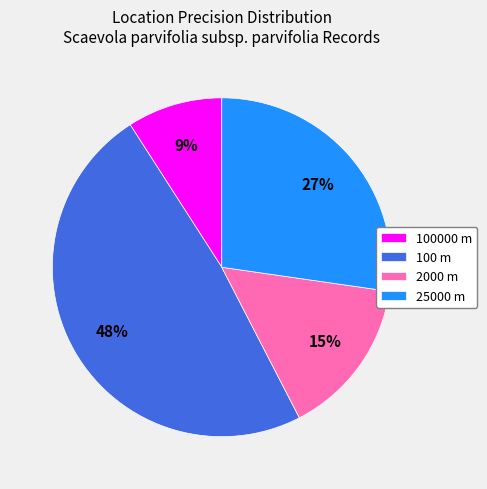

To the nearest percent, what is the average slice percentage?

25%